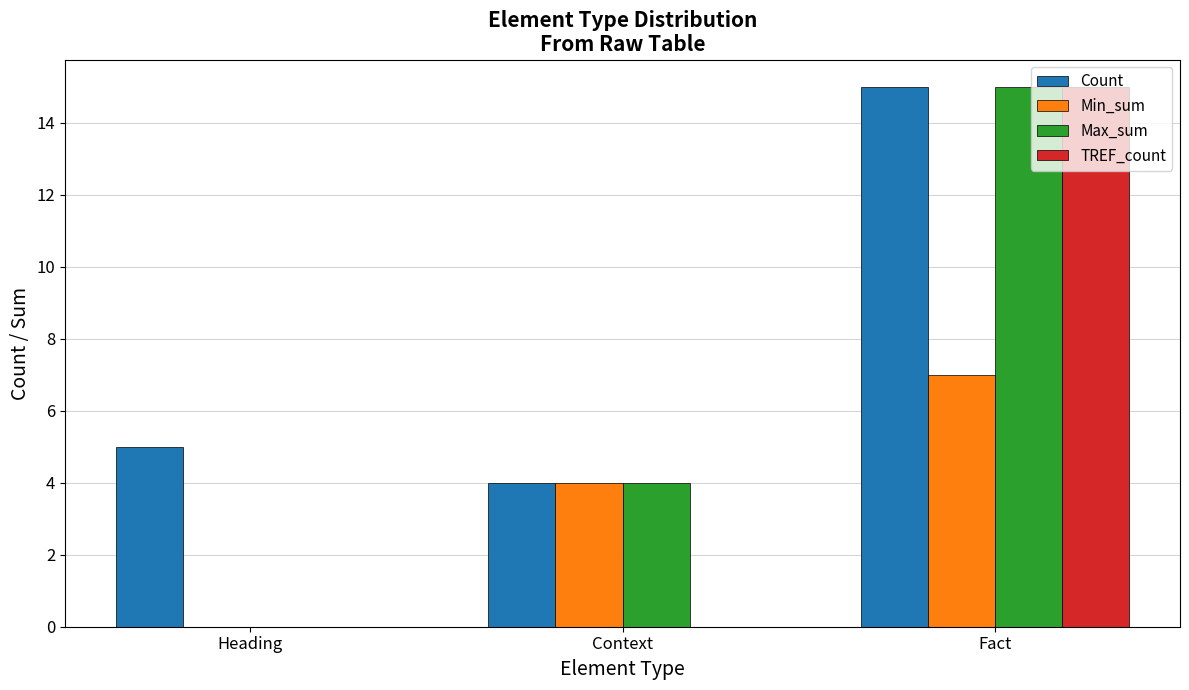

Reading left to right, transcribe all the data shown in this chart.

Count: 5	4	15
Min_sum: 0	4	7
Max_sum: 0	4	15
TREF_count: 0	0	15